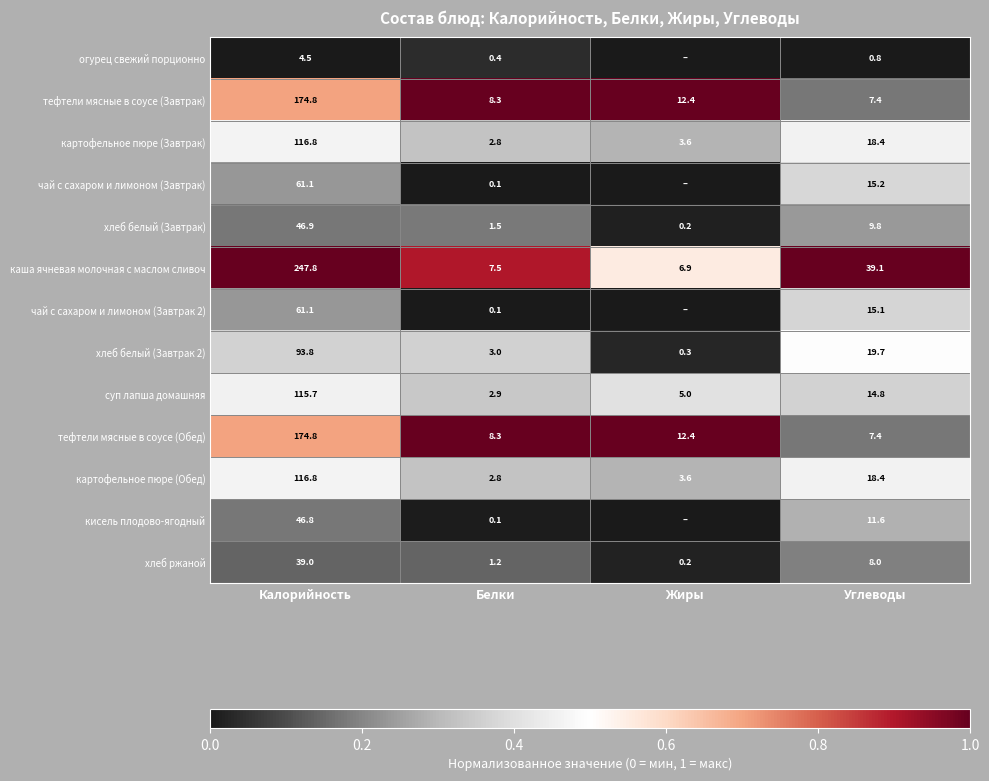

What is the spread (max minus min) of values at Калорийность?

243.3